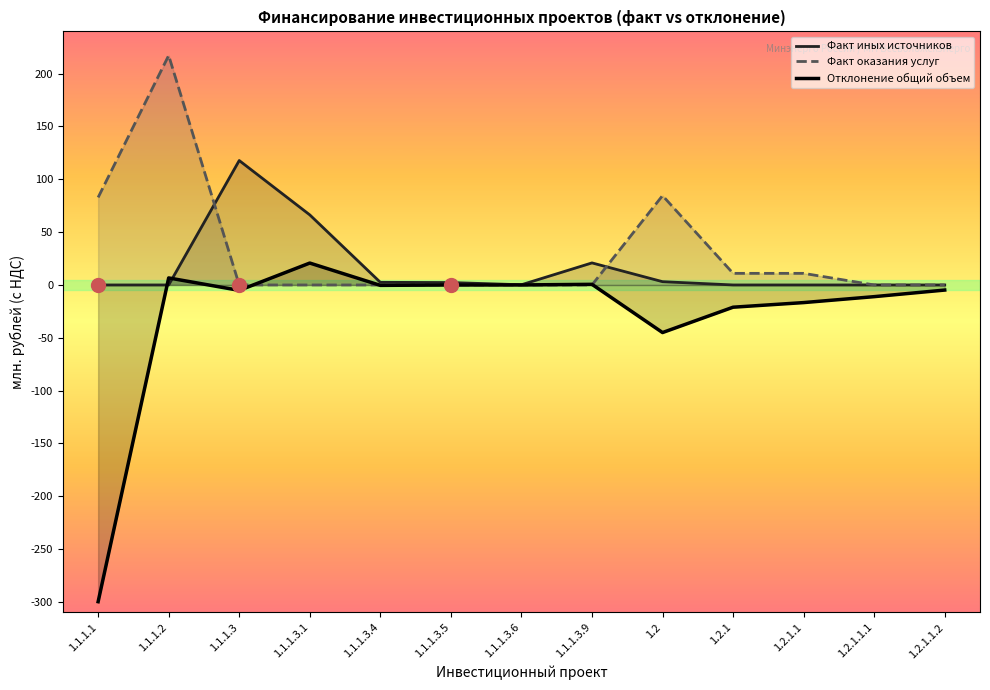

Which label corresponds to the largest value in the chart?

1.1.1.2